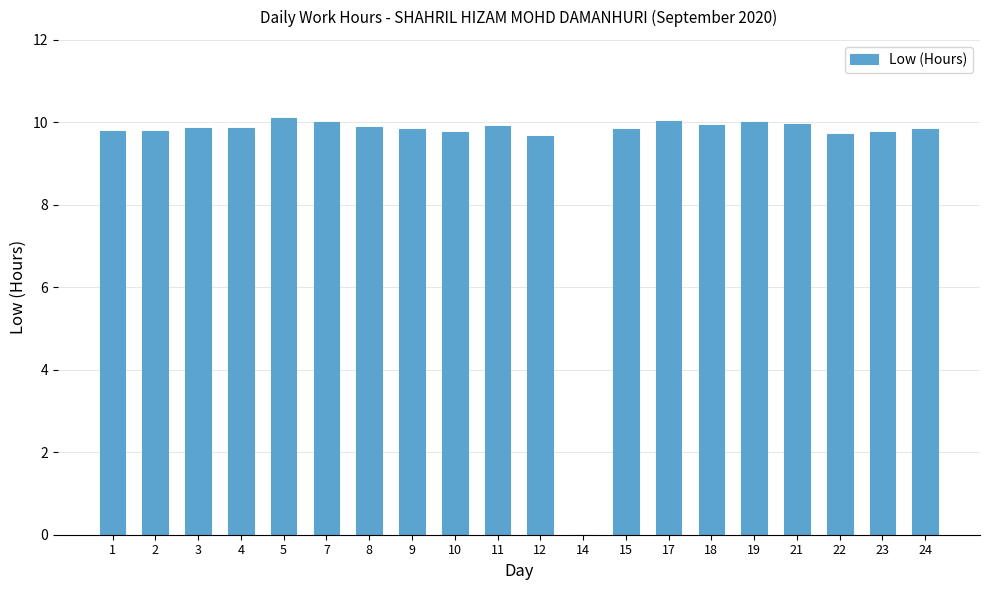

The chart shows a value of 9.7 at 22. True or false?

True